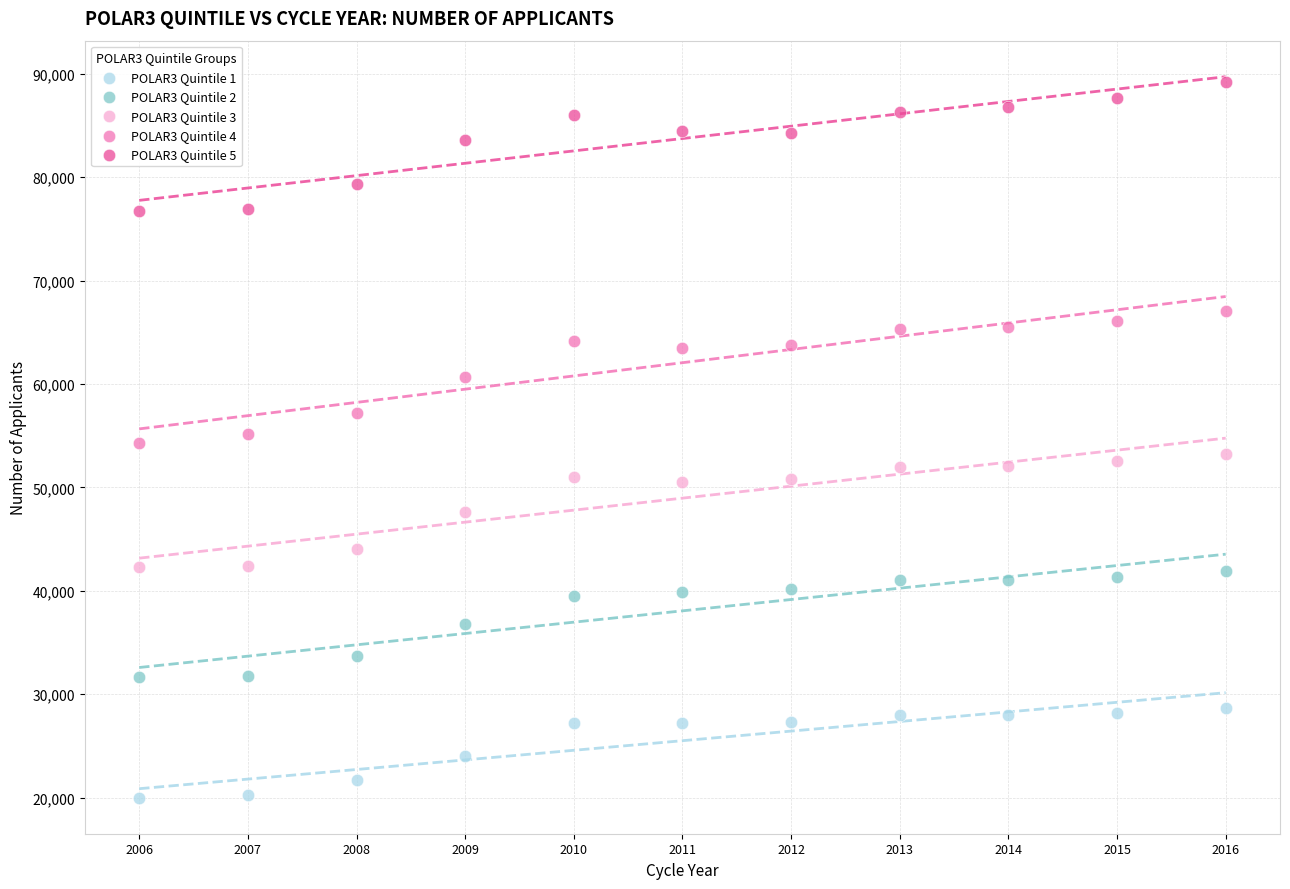

Which series contains the highest Y value?

POLAR3 Quintile 5